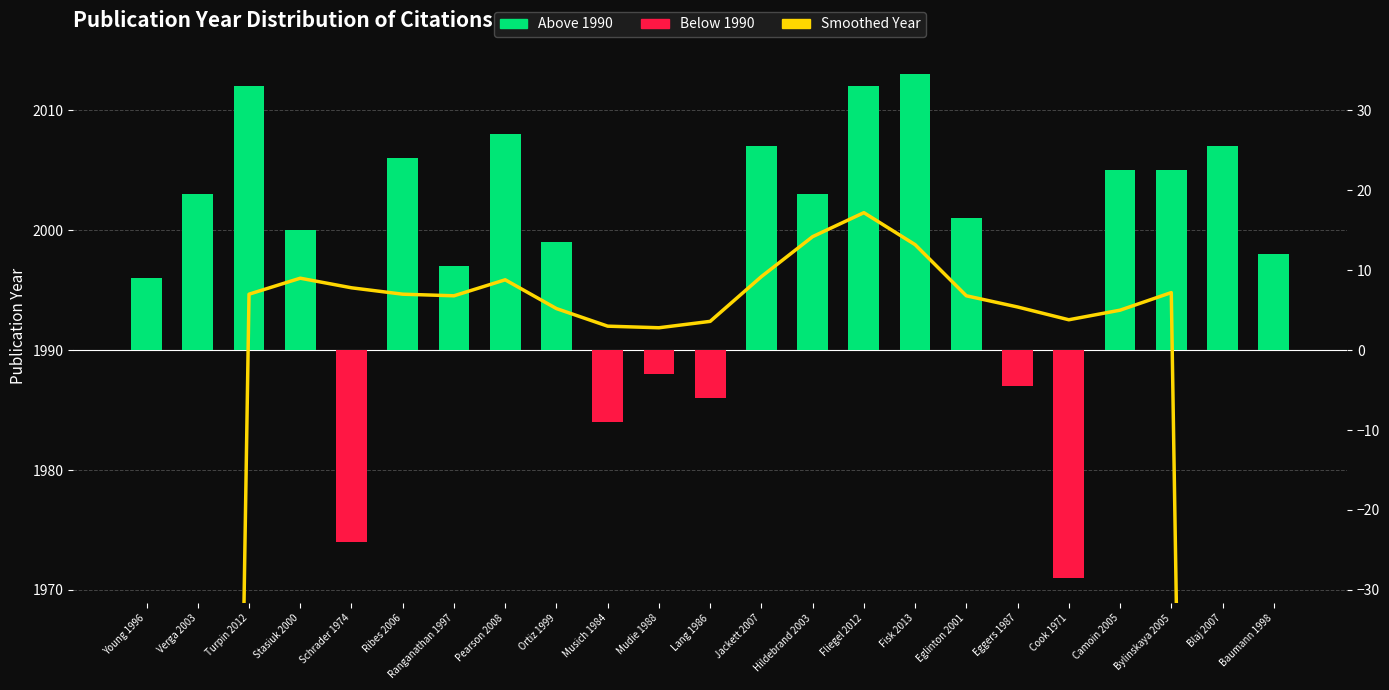

How many values are below 6?

11